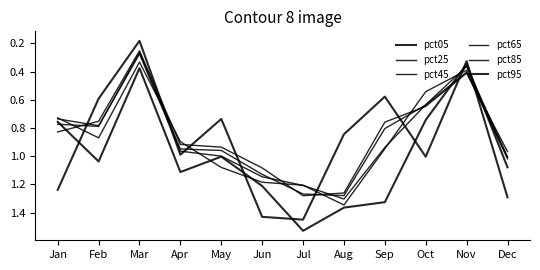

Is this an area chart (filled region under the line)?

No